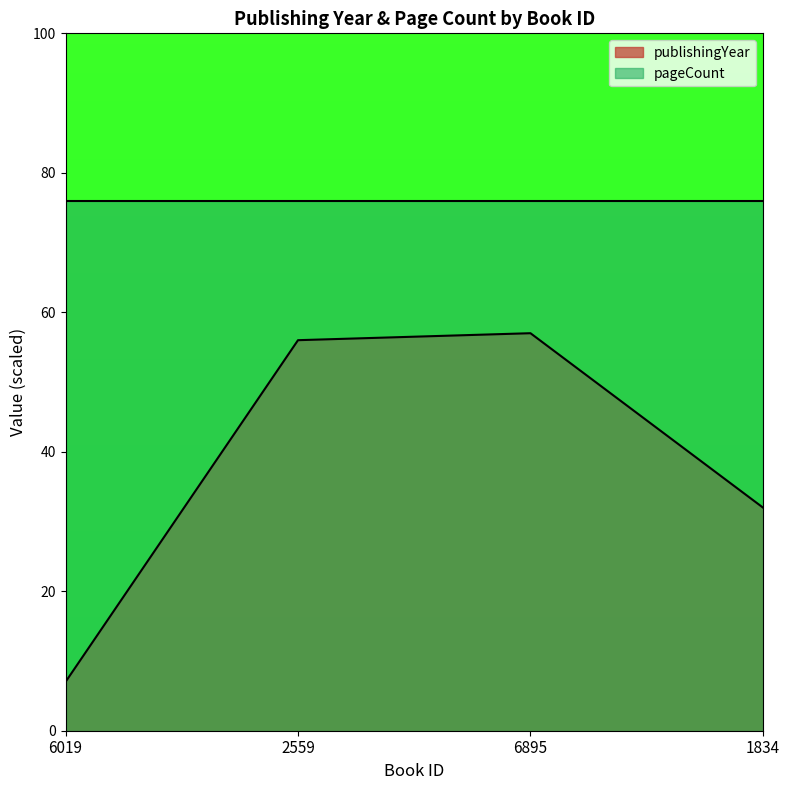

Which has a higher value, 6019 or 2559?

2559